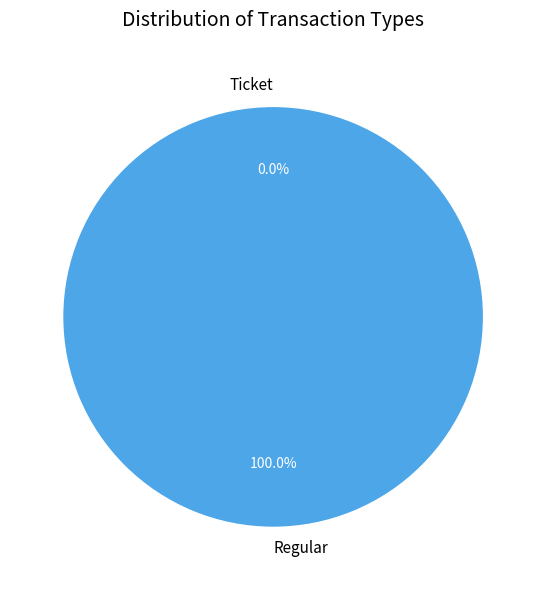

How many segments does this pie chart have?

2